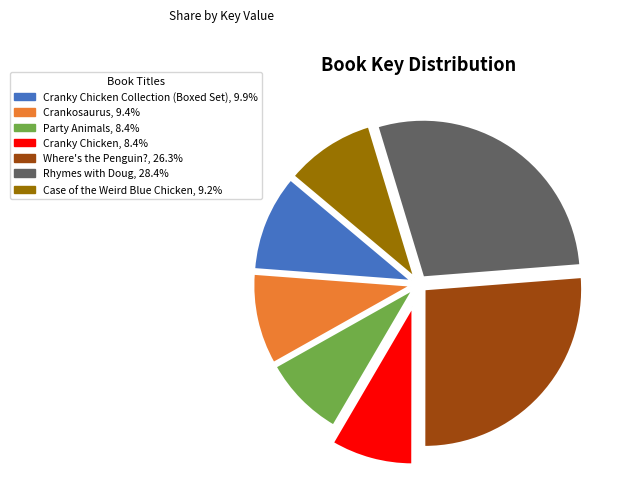

Is there a majority slice in this chart?

No